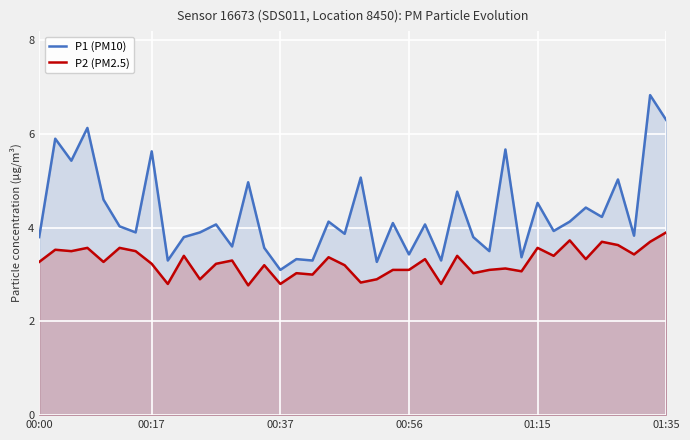

Which series has the widest spread of values?

P1 (PM10)